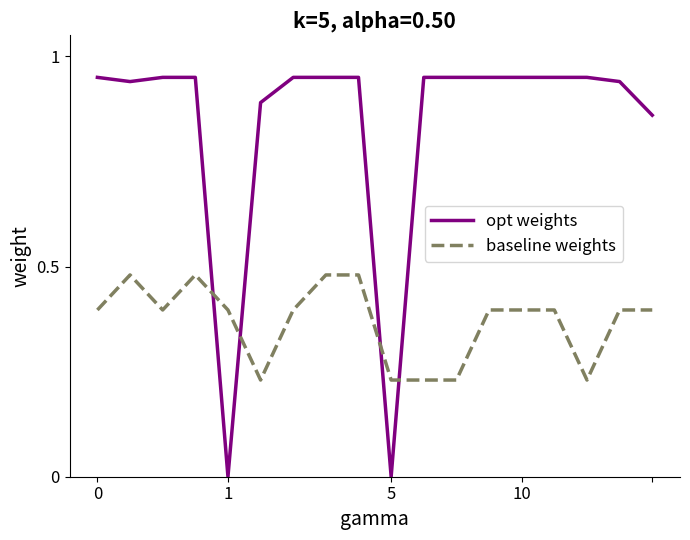

How many lines are shown in the chart?

2